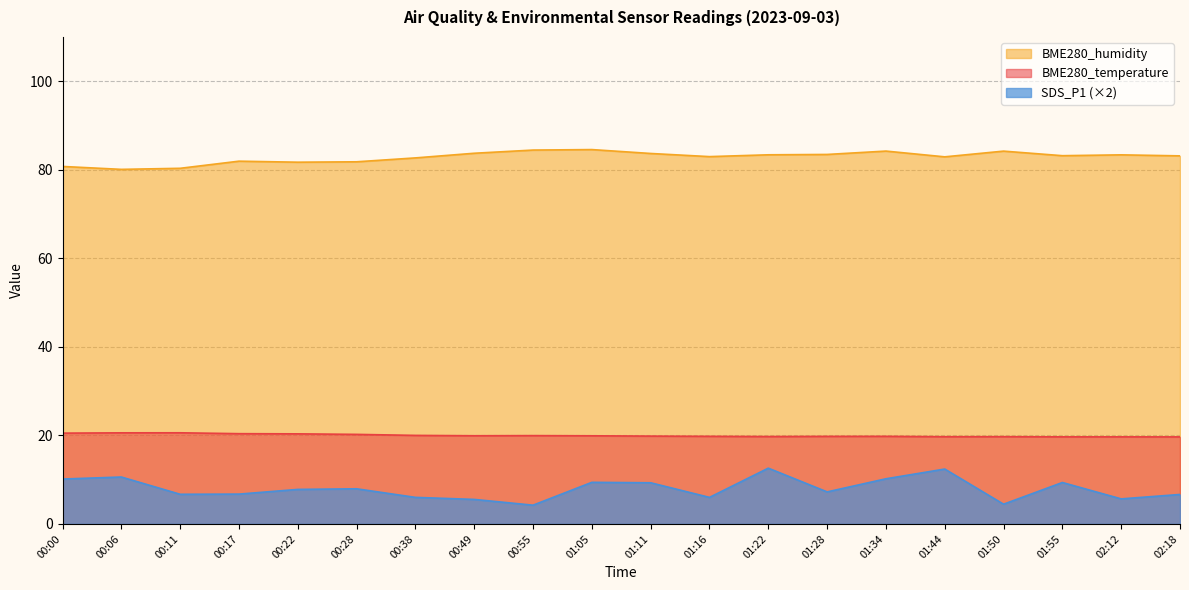

List the series in order of their peak value, highest first.

BME280_humidity, BME280_temperature, SDS_P1 (×2)